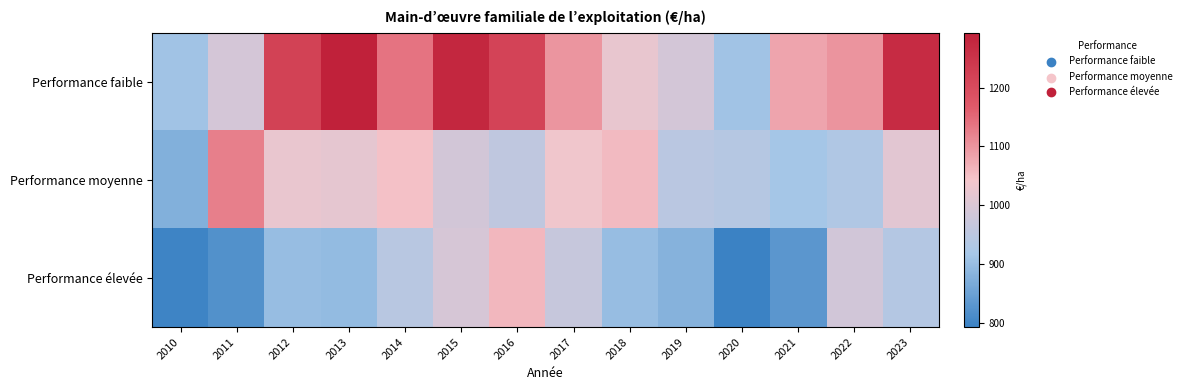

List the series in order of their peak value, highest first.

Performance faible, Performance moyenne, Performance élevée